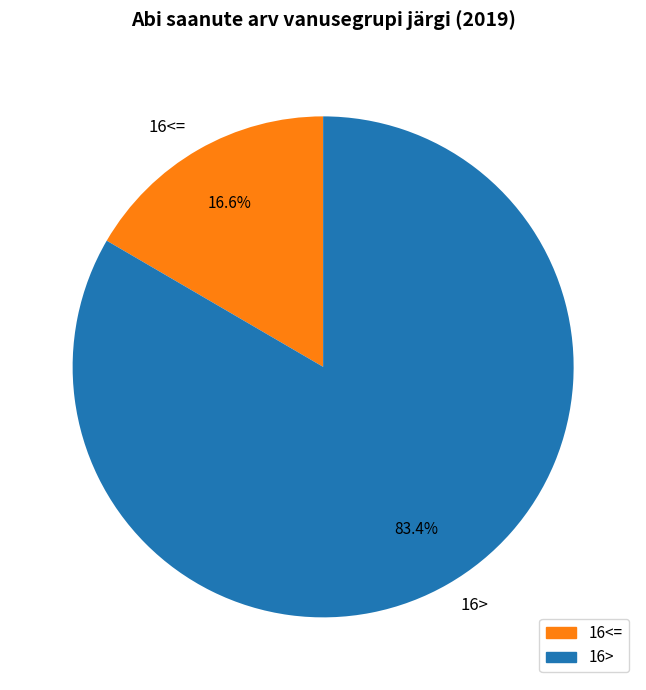

Which category has the biggest portion of the pie?

16>